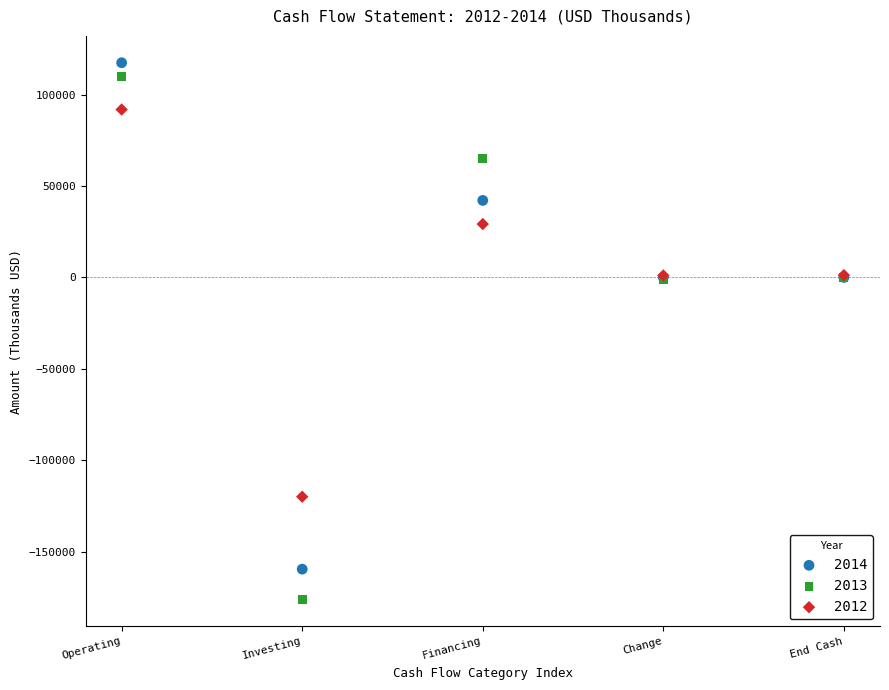

Which series reaches the maximum Y coordinate?

2014